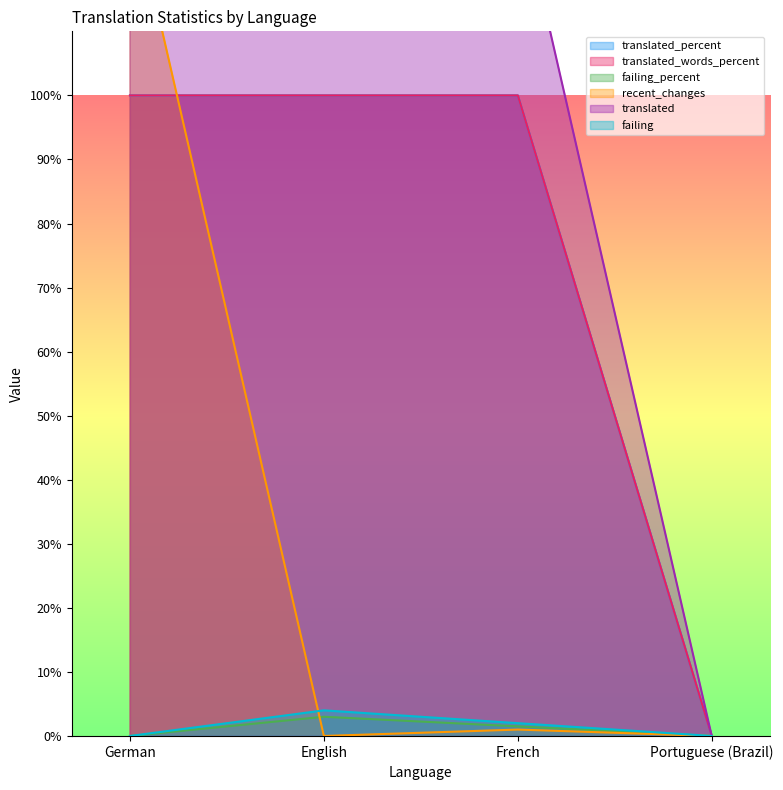

True or false: failing has a value of 0.0 at German.

True